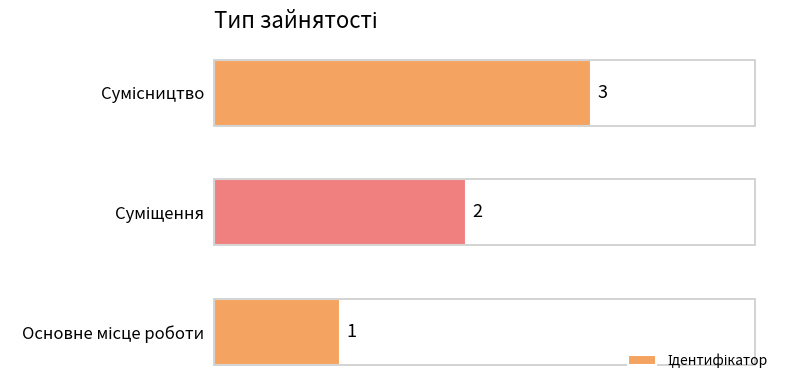

What is the minimum value shown in the chart?

1